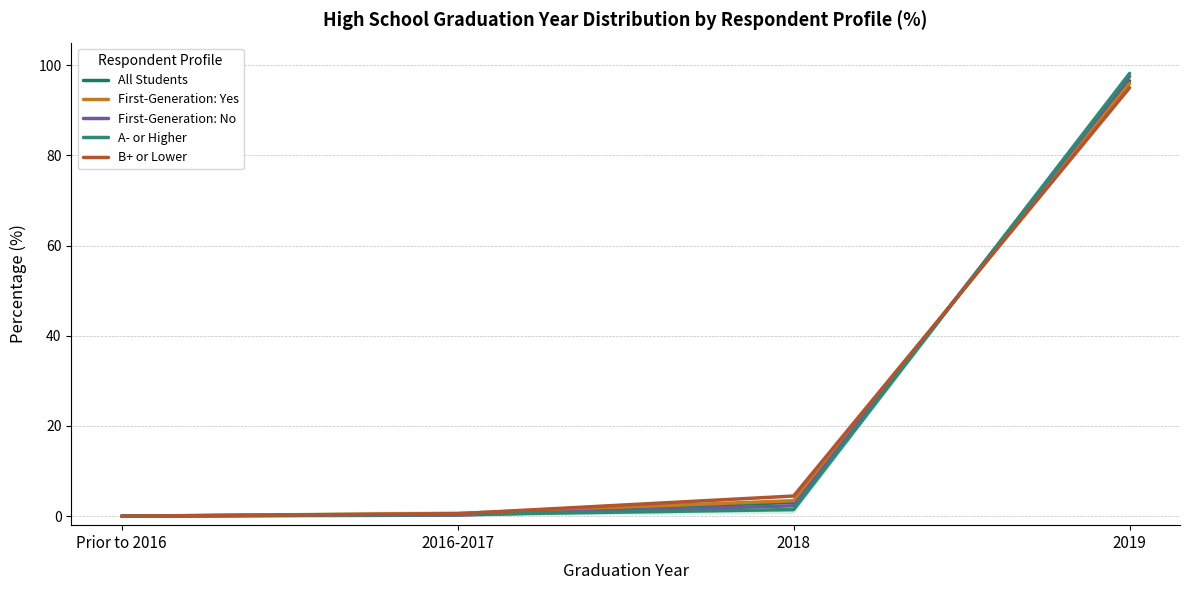

After their last crossing, which series has the higher values: All Students or B+ or Lower?

All Students